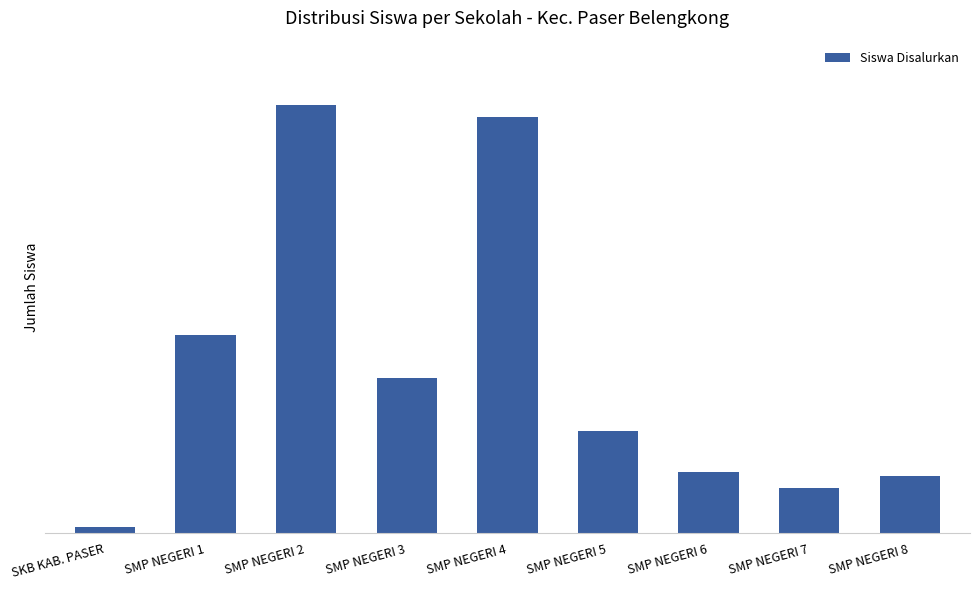

What is the label of the 7th bar from the right?

SMP NEGERI 2